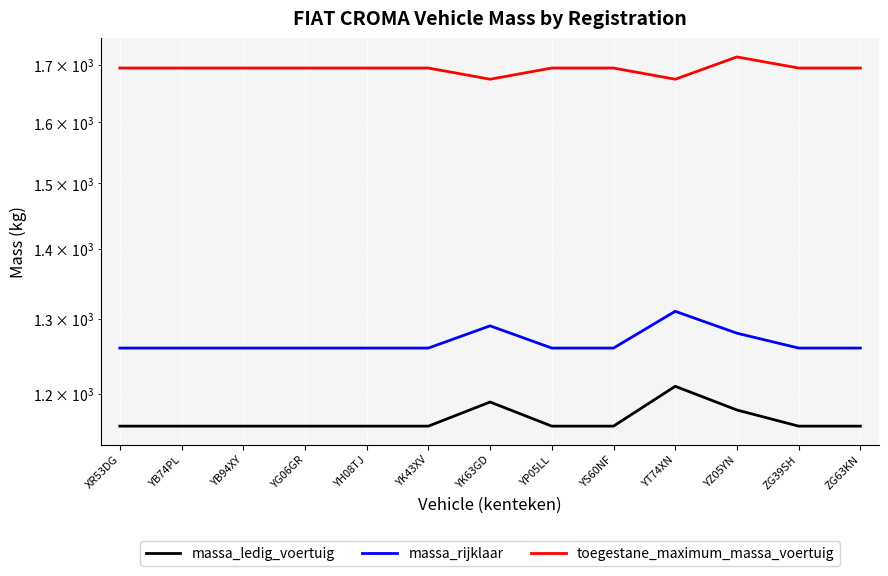

Reading left to right, list all the values displayed in this chart.

massa_ledig_voertuig: XR53DG=1160	YB74PL=1160	YB94XY=1160	YG06GR=1160	YH08TJ=1160	YK43XV=1160	YK63GD=1190	YP05LL=1160	YS60NF=1160	YT74XN=1210	YZ05YN=1180	ZG39SH=1160	ZG63KN=1160
massa_rijklaar: XR53DG=1260	YB74PL=1260	YB94XY=1260	YG06GR=1260	YH08TJ=1260	YK43XV=1260	YK63GD=1290	YP05LL=1260	YS60NF=1260	YT74XN=1310	YZ05YN=1280	ZG39SH=1260	ZG63KN=1260
toegestane_maximum_massa_voertuig: XR53DG=1695	YB74PL=1695	YB94XY=1695	YG06GR=1695	YH08TJ=1695	YK43XV=1695	YK63GD=1675	YP05LL=1695	YS60NF=1695	YT74XN=1675	YZ05YN=1715	ZG39SH=1695	ZG63KN=1695